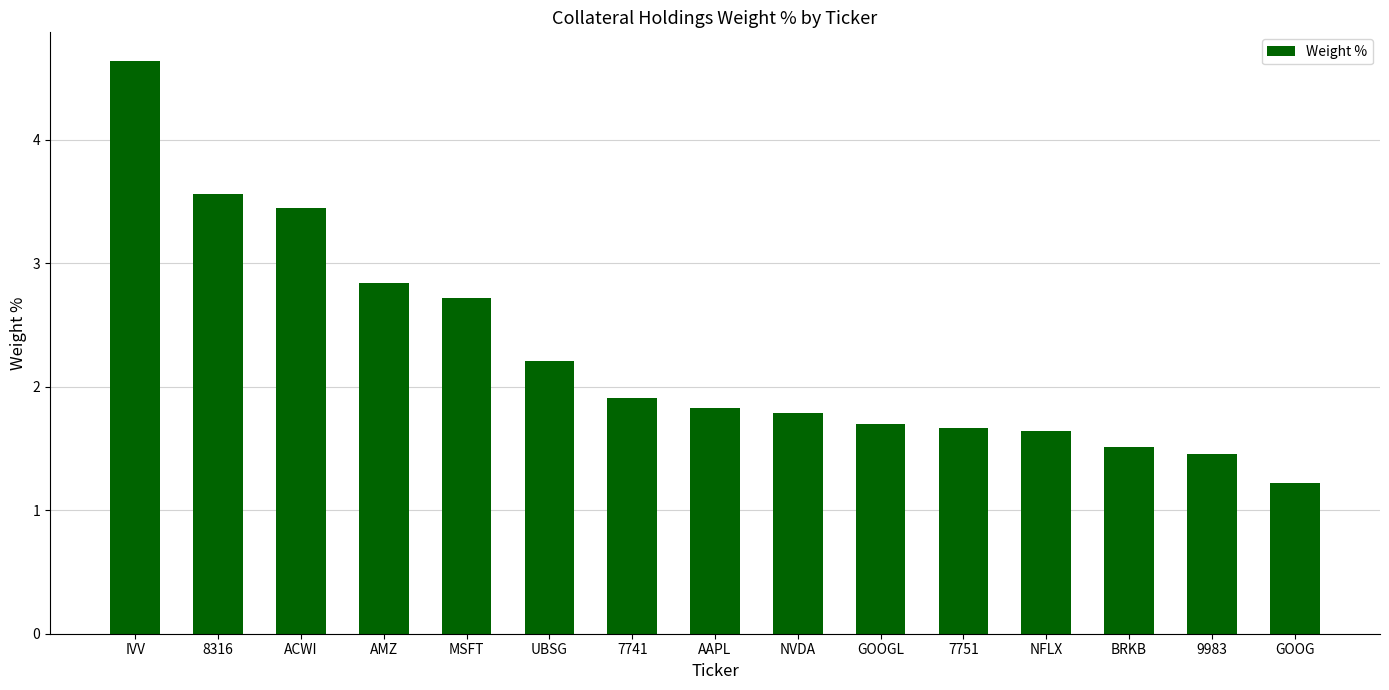

Where is the data nearest to the value 2?

7741